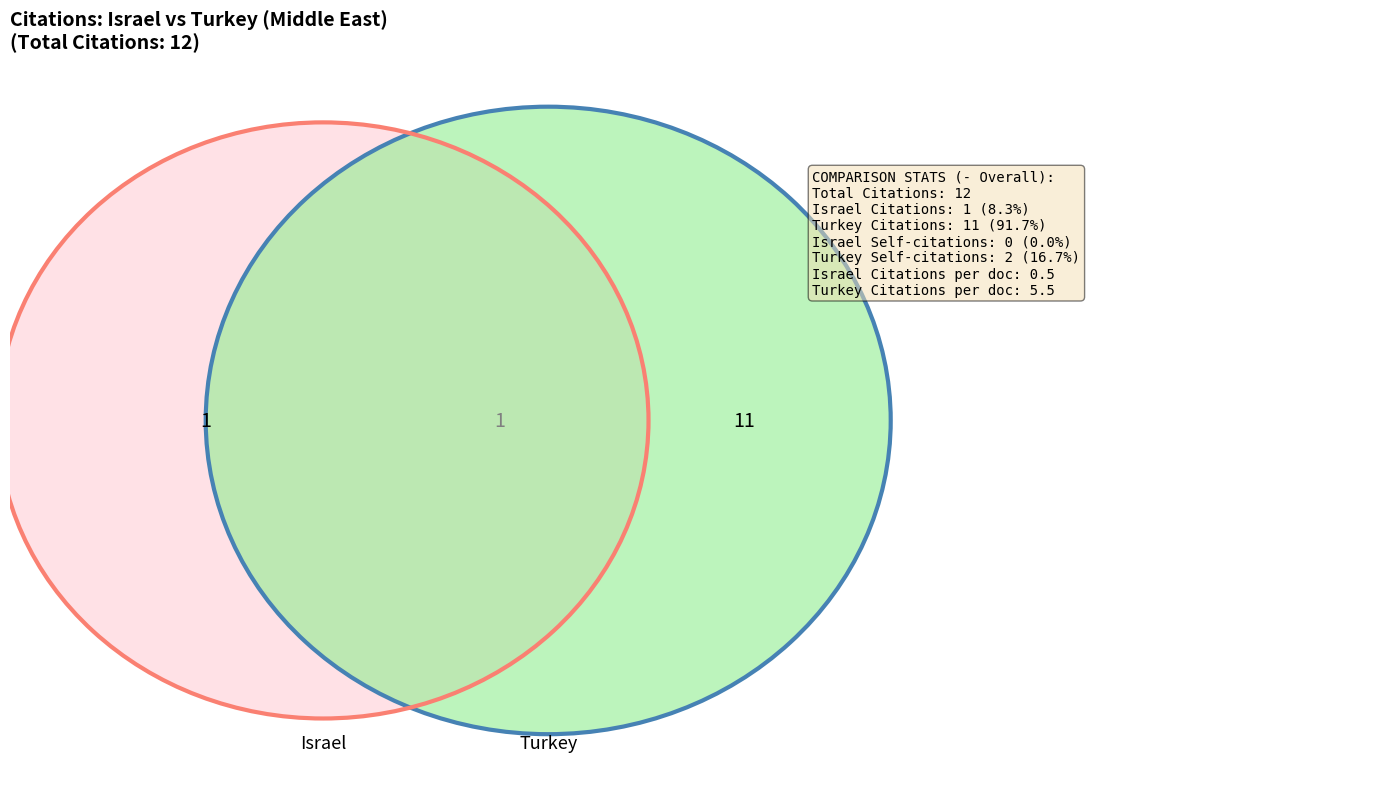

To the nearest percent, what is the combined percentage of Israel and Turkey?

100%